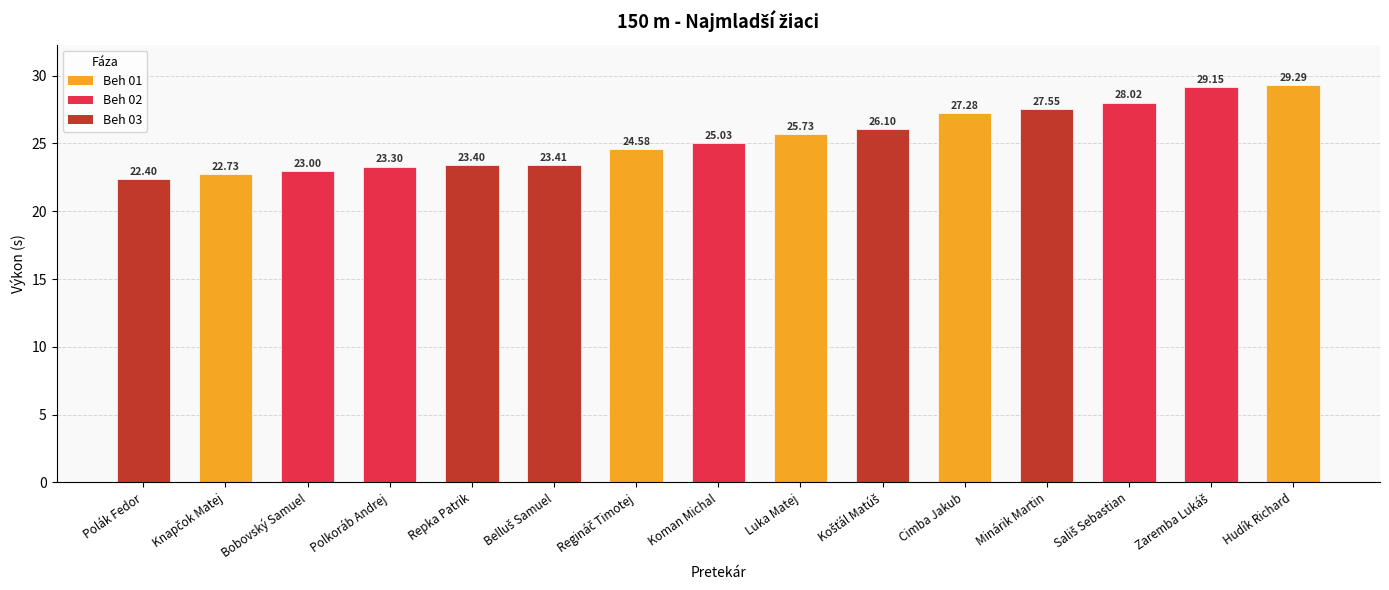

Which label corresponds to the smallest value in the chart?

Polák Fedor